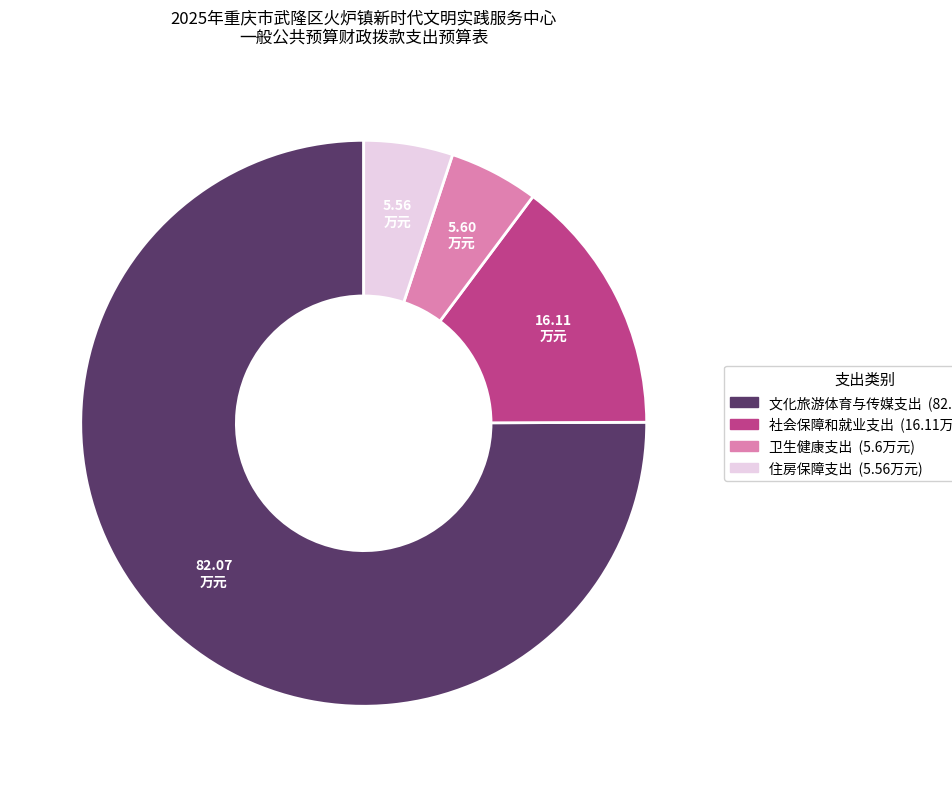

Do 卫生健康支出 and 文化旅游体育与传媒支出 together represent more than half of the pie?

Yes